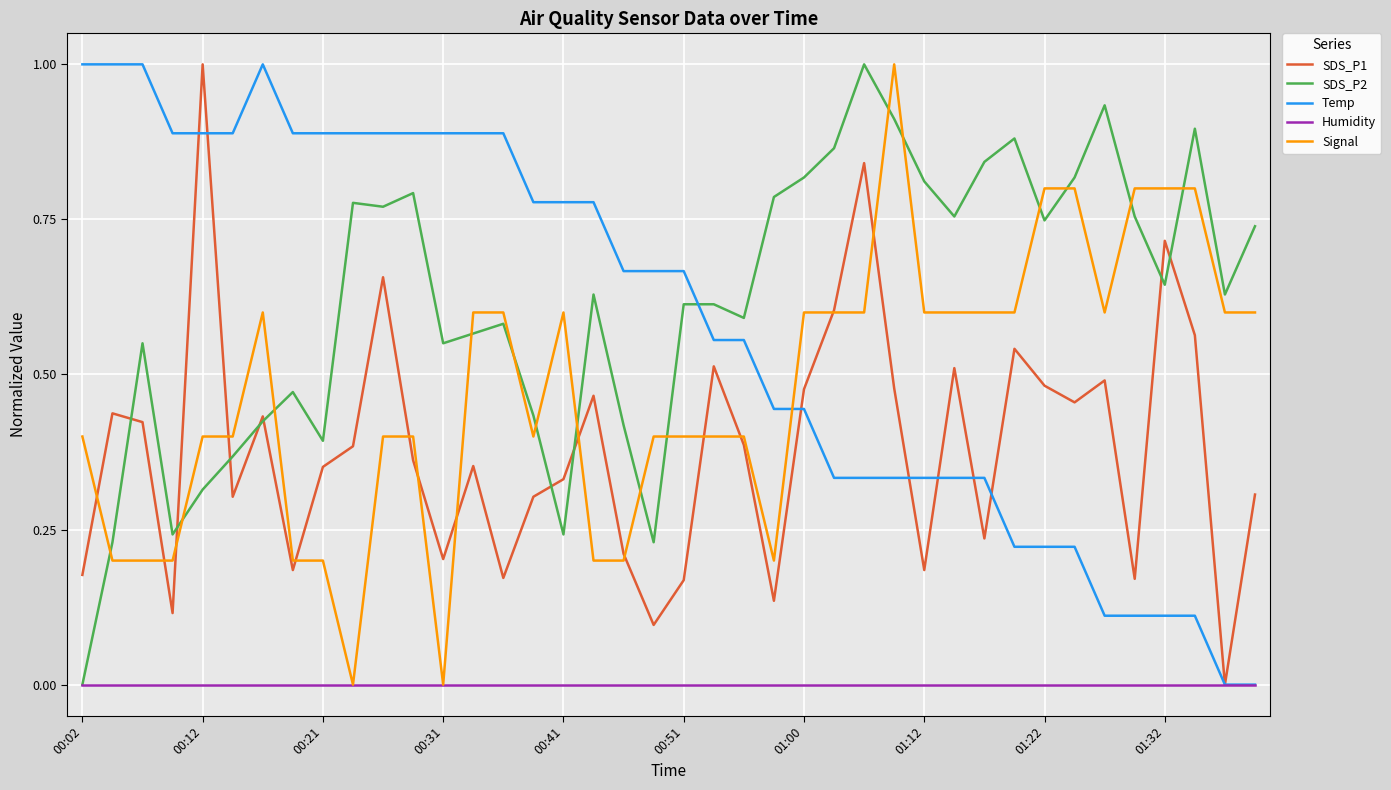

What is the greatest value displayed?

1.0